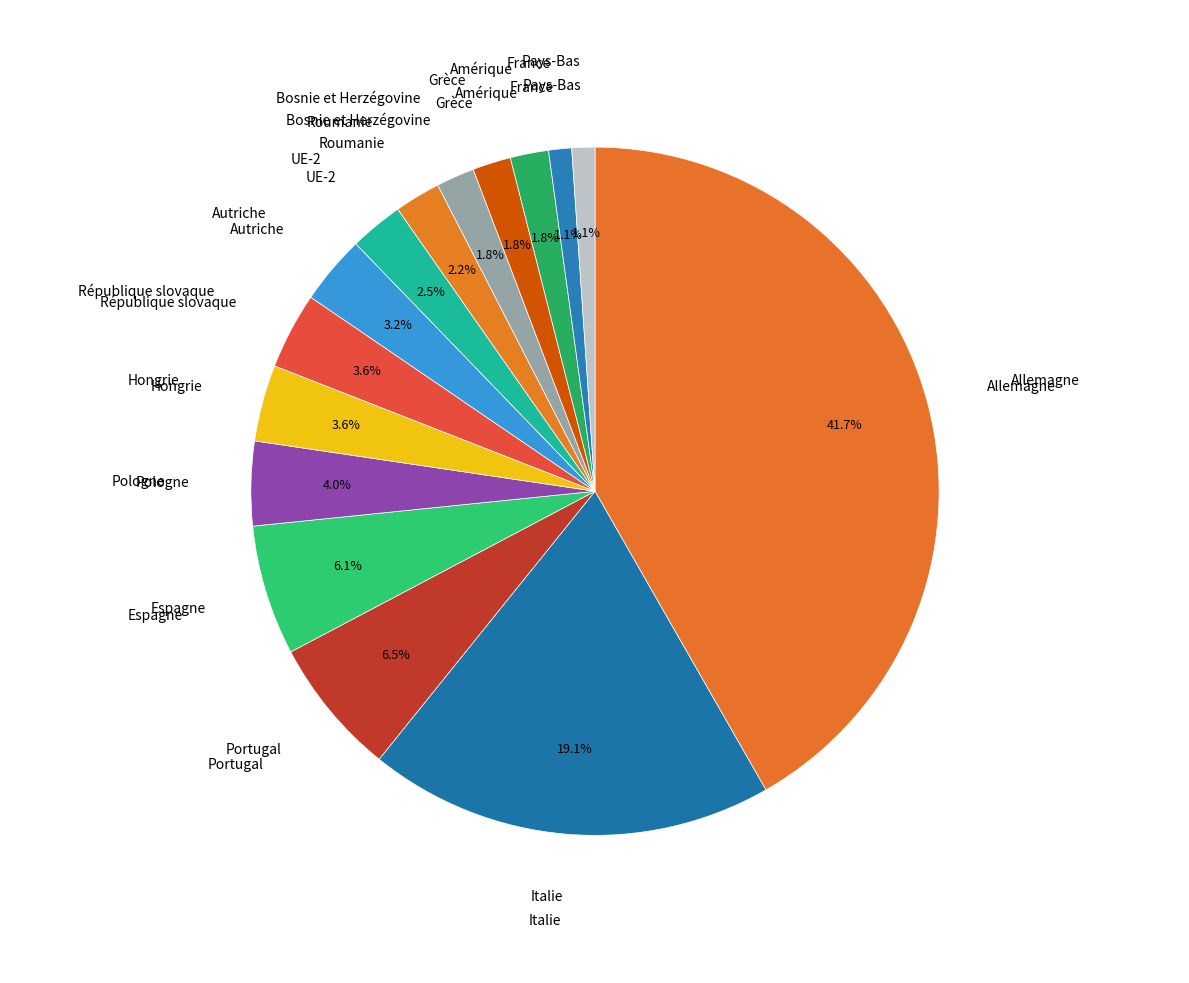

How many slices are in this pie chart?

15